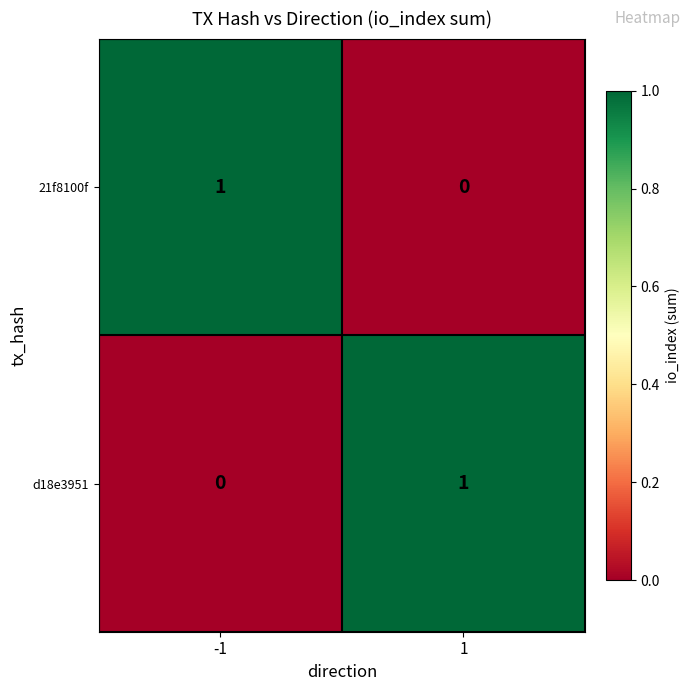

Is it true that d18e3951 equals 1 at 1?

True